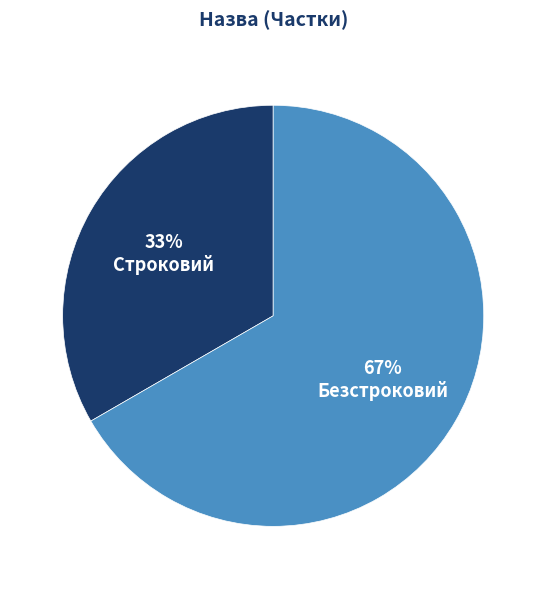

Approximately how many times larger is the value at Строковий compared to Безстроковий?

0.5